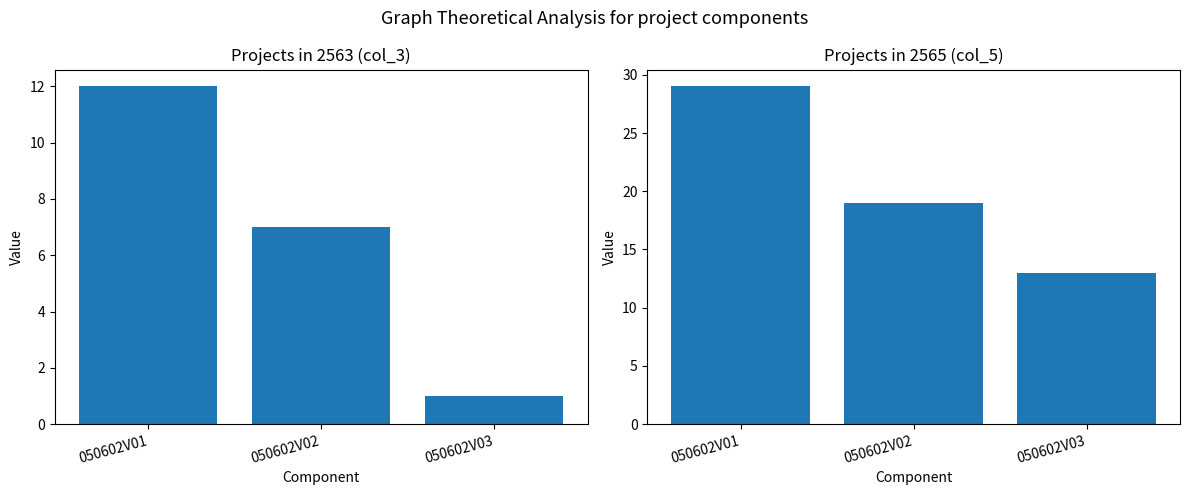

Reading left to right, list all the values displayed in this chart.

2563: 12	7	1
2565: 29	19	13